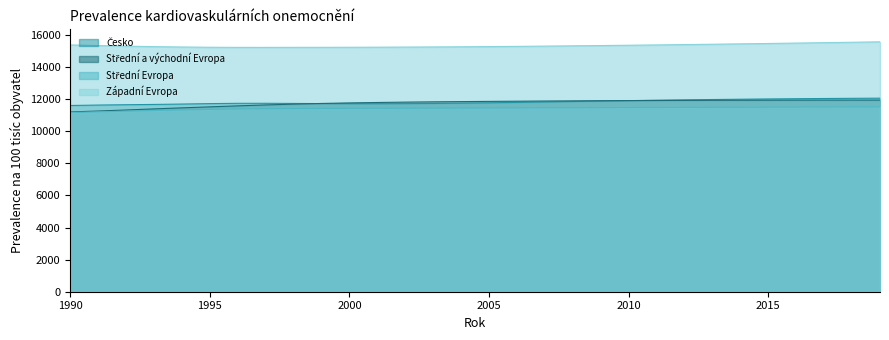

Reading left to right, transcribe all the data shown in this chart.

Česko: 11602.6	11629.4	11650.8	11668.0	11691.4	11720.2	11737.9	11739.8	11730.4	11721.3	11714.0	11712.0	11718.0	11730.0	11748.0	11770.0	11795.0	11822.0	11850.0	11878.0	11905.0	11930.0	11953.0	11974.0	11993.0	12010.0	12025.0	12038.0	12049.0	12058.0
Střední a východní Evropa: 11199.5	11258.1	11322.8	11390.8	11455.4	11517.5	11578.9	11636.6	11687.3	11729.3	11763.0	11790.0	11812.0	11830.0	11845.0	11858.0	11870.0	11881.0	11891.0	11900.0	11908.0	11915.0	11921.0	11926.0	11930.0	11933.0	11935.0	11937.0	11938.0	11939.0
Střední Evropa: 11163.6	11207.8	11249.1	11289.1	11326.3	11361.3	11388.4	11403.4	11412.4	11419.2	11425.0	11430.0	11435.0	11440.0	11445.0	11450.0	11455.0	11460.0	11465.0	11470.0	11475.0	11480.0	11485.0	11490.0	11495.0	11500.0	11505.0	11510.0	11515.0	11520.0
Západní Evropa: 15376.2	15335.8	15299.9	15270.0	15246.8	15231.0	15222.5	15222.2	15225.1	15226.9	15230.0	15235.0	15242.0	15250.0	15260.0	15272.0	15286.0	15302.0	15319.0	15337.0	15356.0	15376.0	15397.0	15419.0	15442.0	15466.0	15491.0	15516.0	15542.0	15569.0